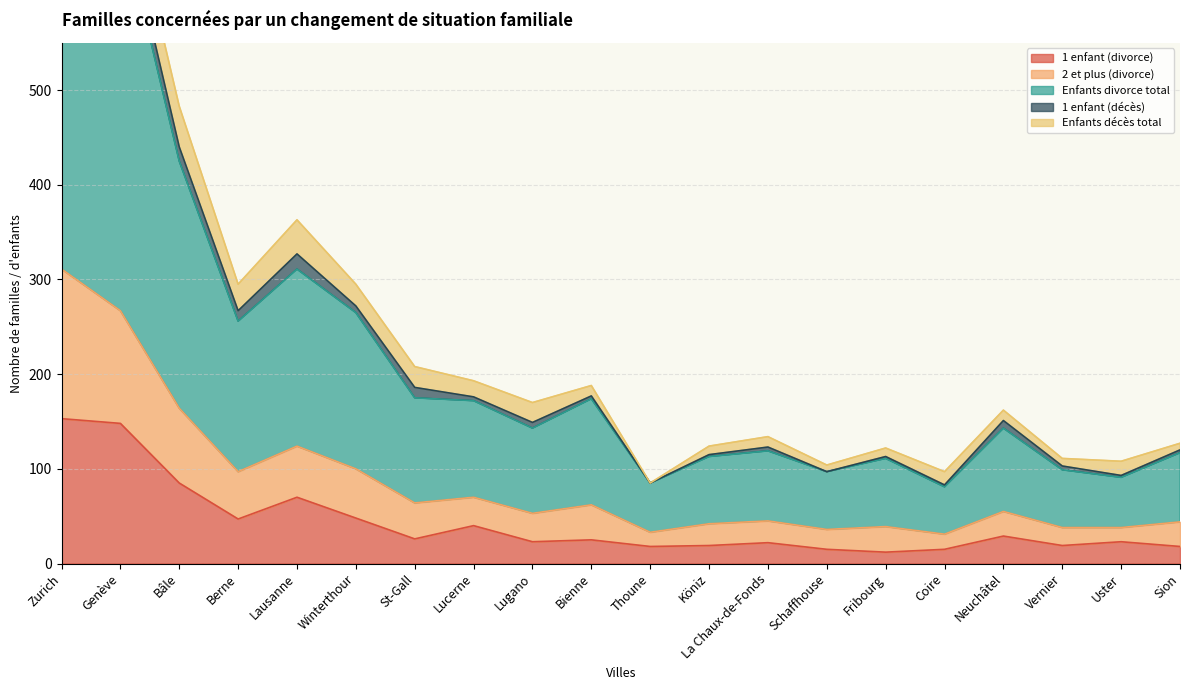

What is the highest value of the 1 enfant (divorce) series?

153